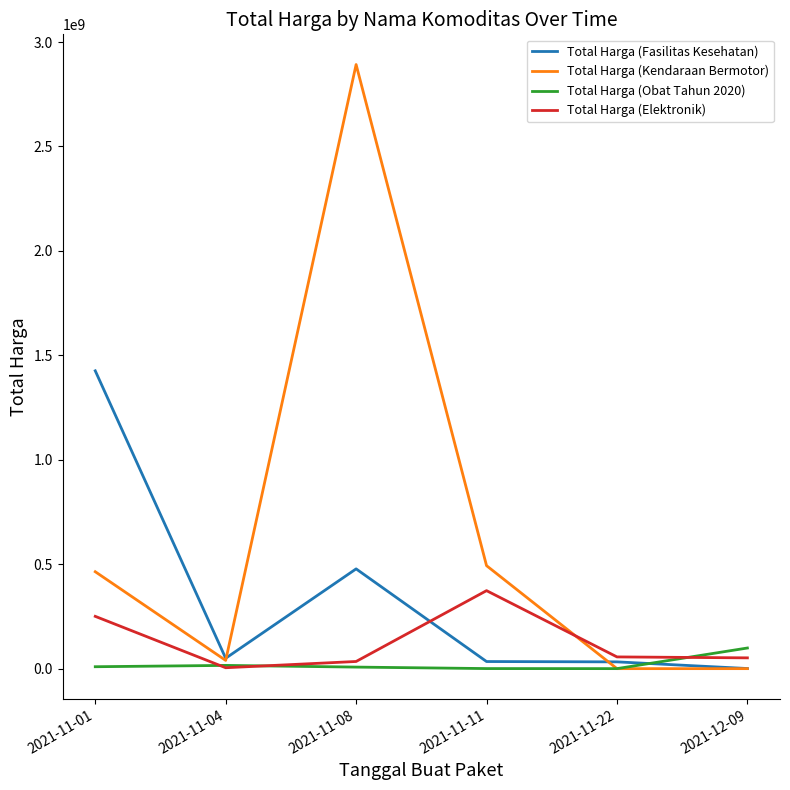

What are all the series names shown in the legend?

Total Harga (Fasilitas Kesehatan), Total Harga (Kendaraan Bermotor), Total Harga (Obat Tahun 2020), Total Harga (Elektronik)